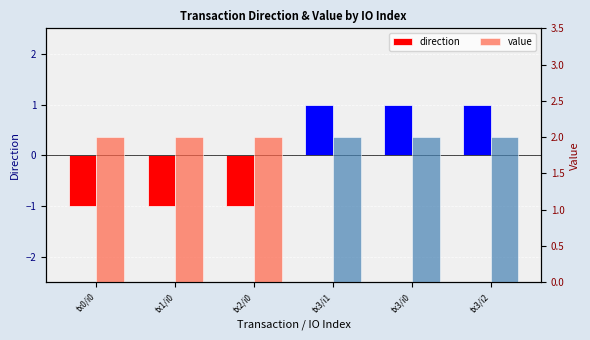

Which has a higher value, tx2/i0 or tx3/i1?

tx3/i1